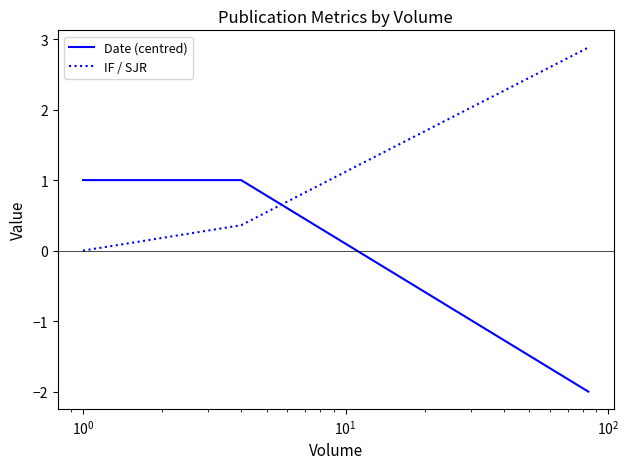

List the series in order of their overall mean, highest first.

IF / SJR, Date (centred)